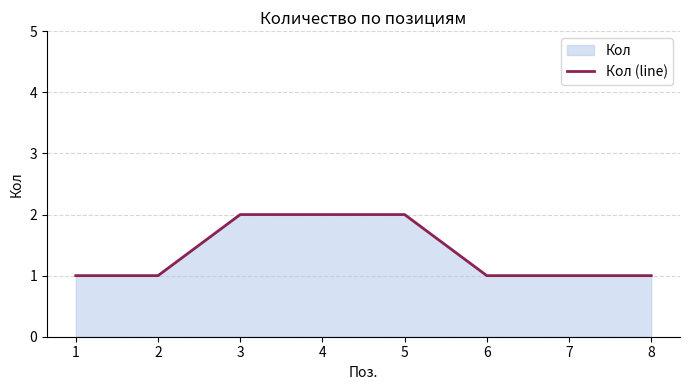

What is the smallest value displayed?

1